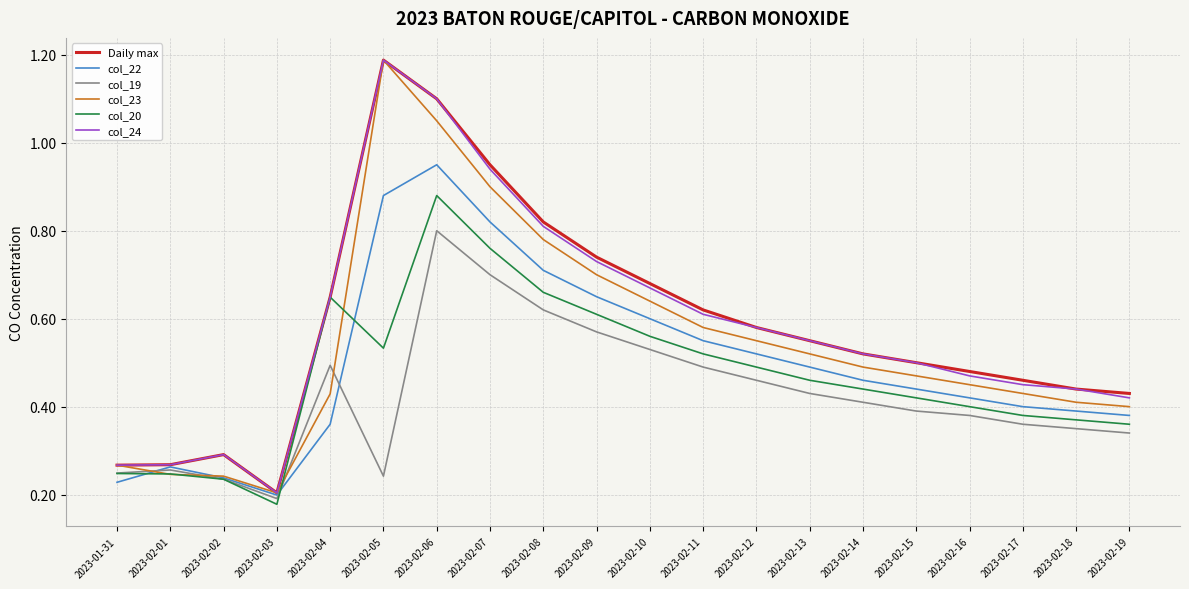

How many lines are shown in the chart?

6